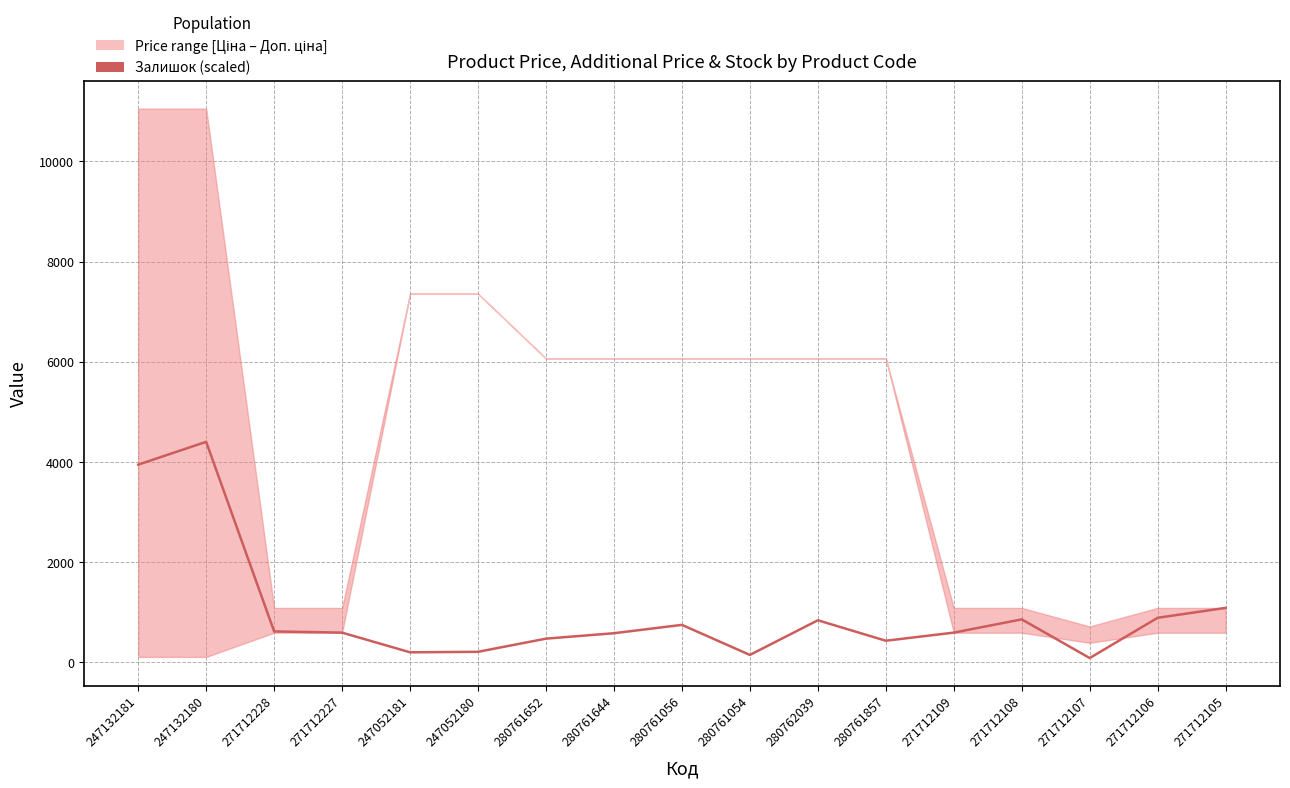

How many interior local peaks (higher than both neighbors) does the data have?

4